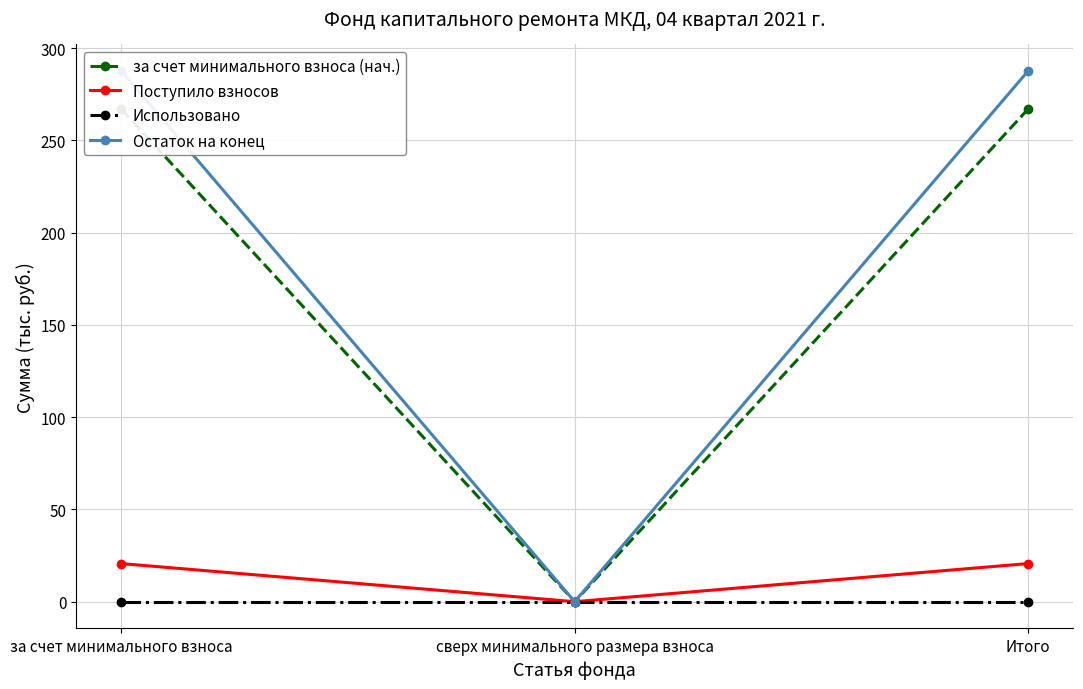

The за счет минимального взноса (нач.) series shows 266.9 at Итого. True or false?

True